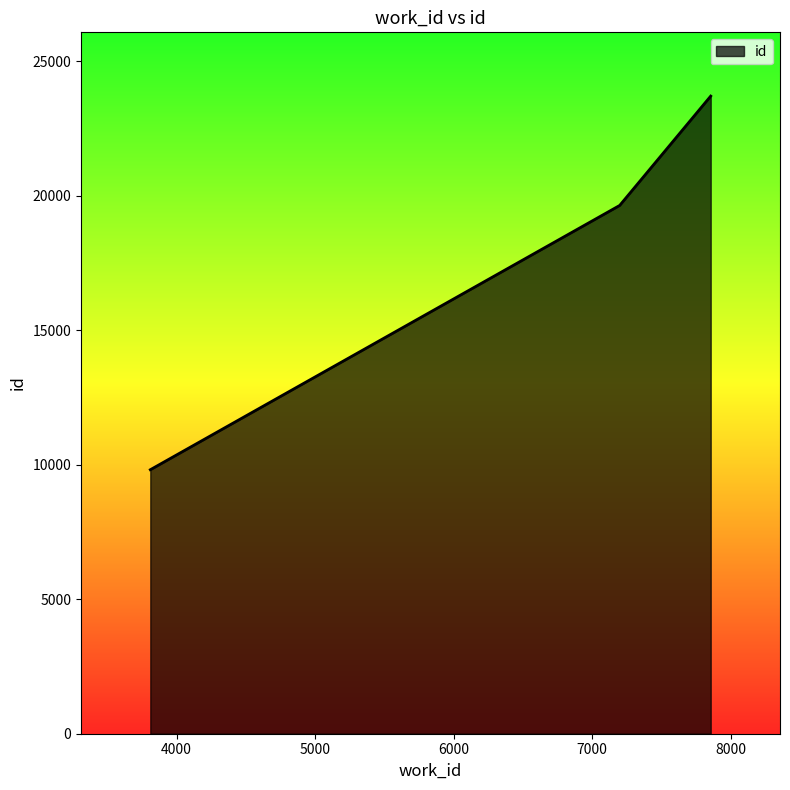

What is the average value?

17718